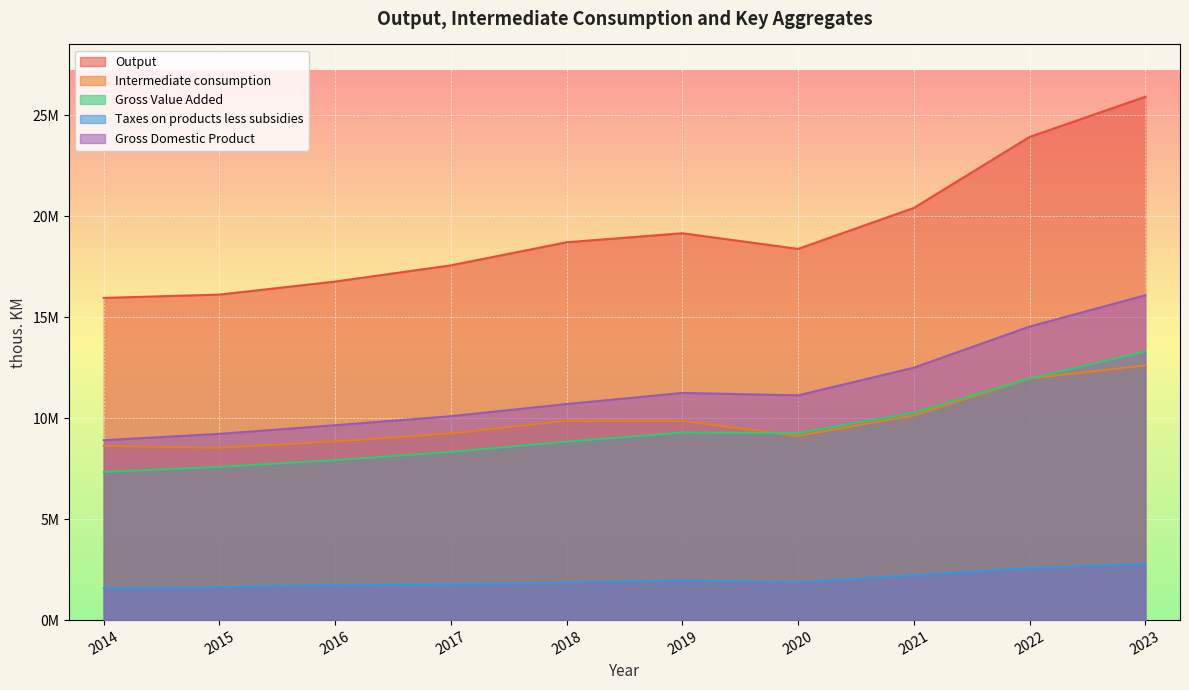

Where is Gross Domestic Product nearest to the value 12498065?

2021